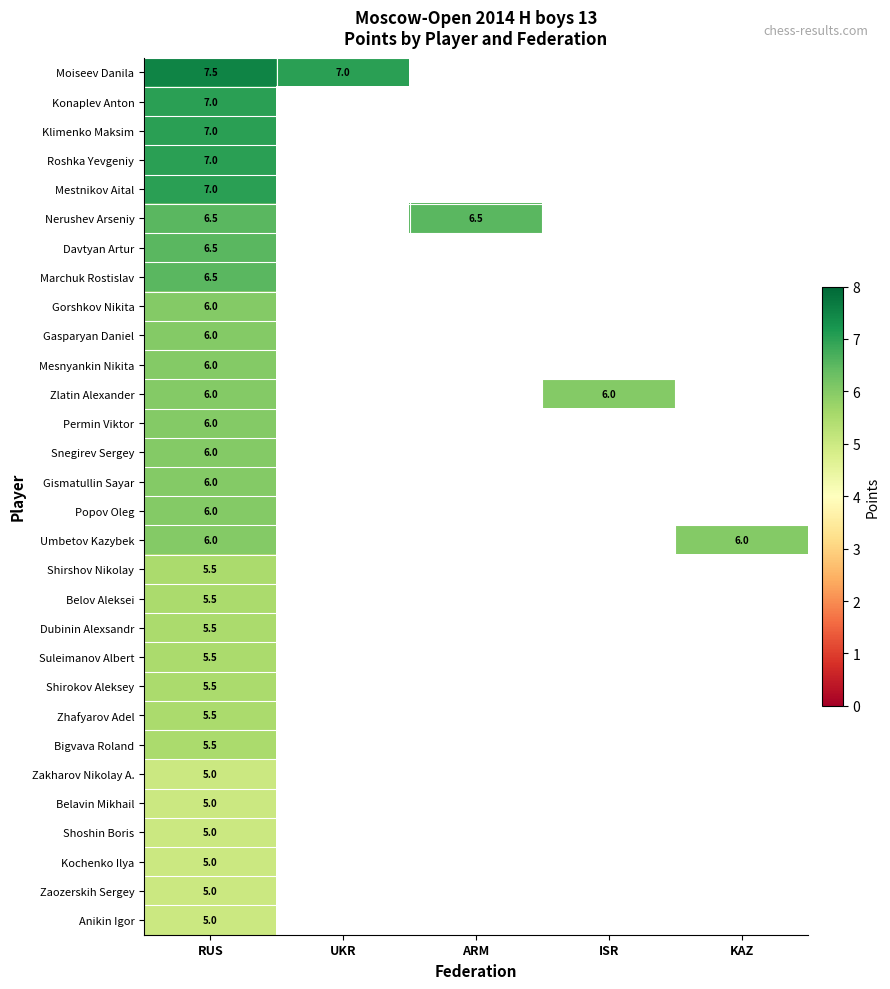

The value of Shoshin Boris at RUS is 5.0. True or false?

True